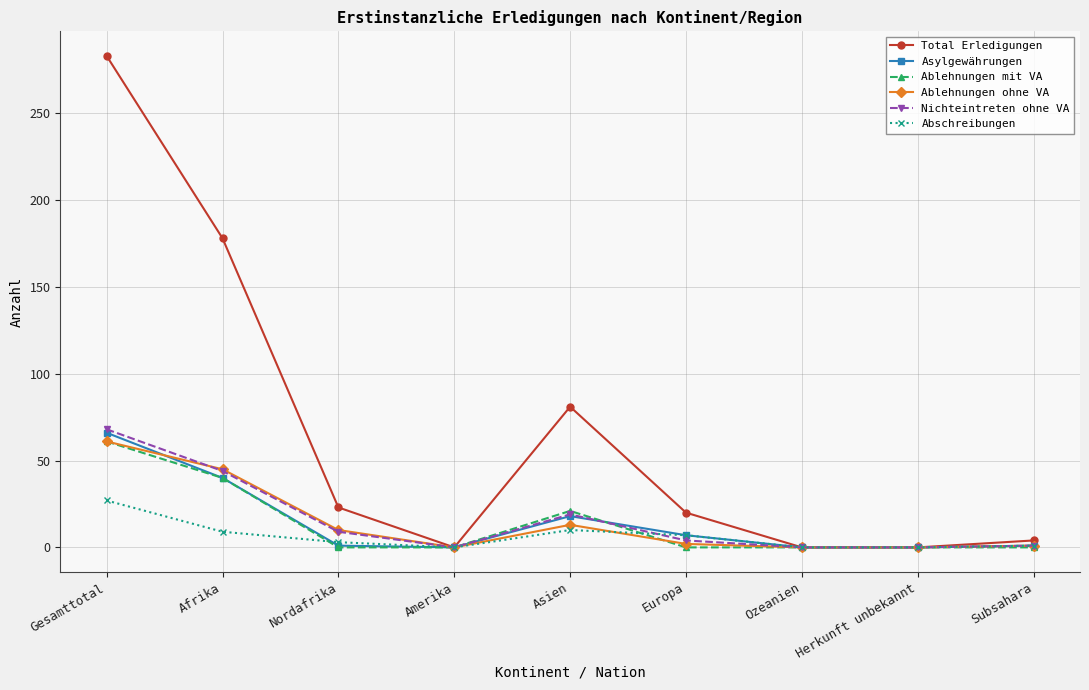

What value does the Asylgewährungen series have at Subsahara?

1